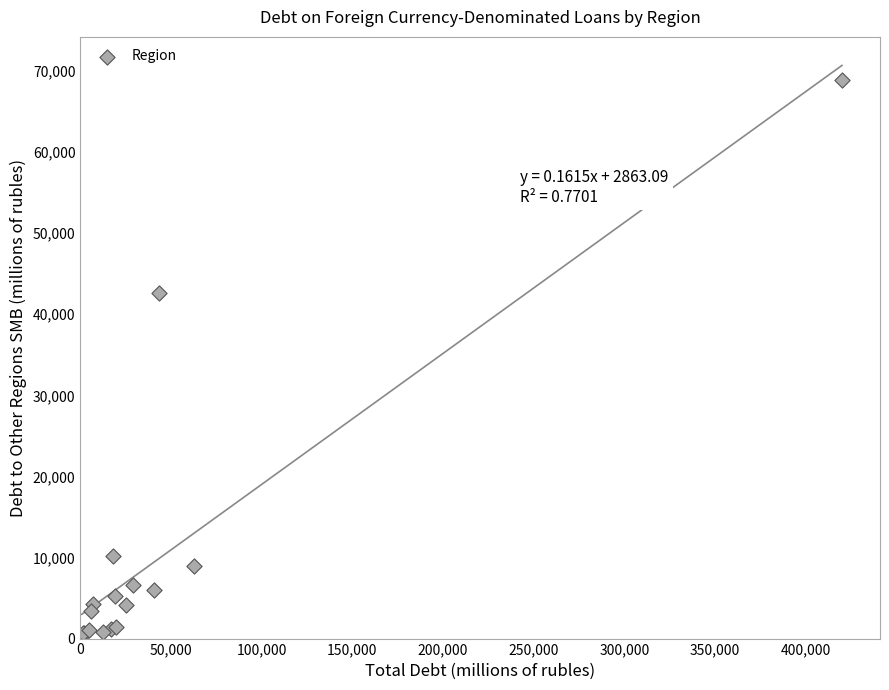

What Y value in the scatter plot is closest to 34625?

42604